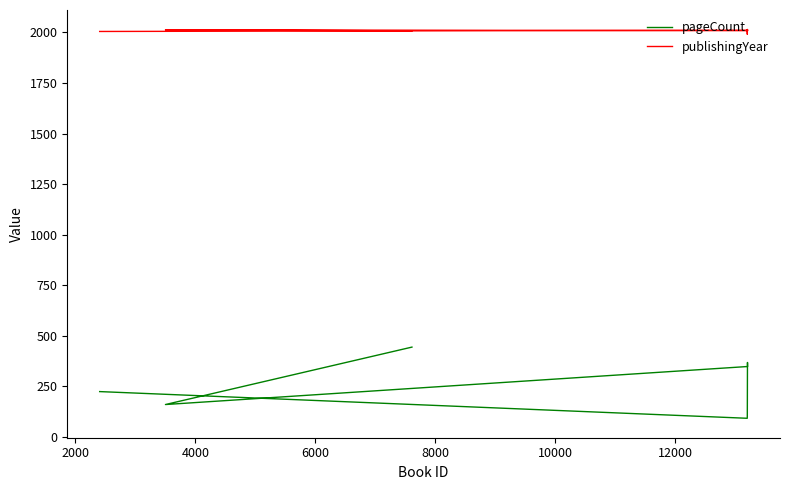

Rank the series at 12000 from lowest to highest value.

pageCount, publishingYear